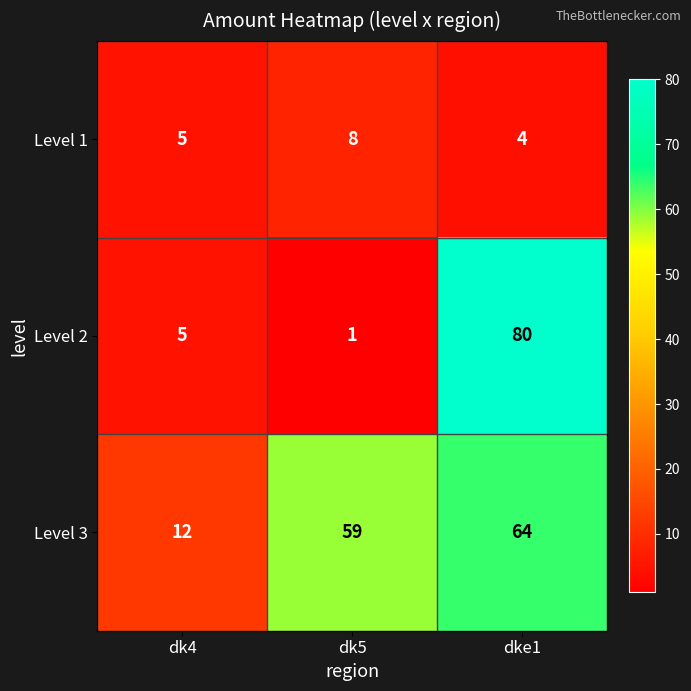

Between dk5 and dke1, which series saw the biggest shift?

Level 2